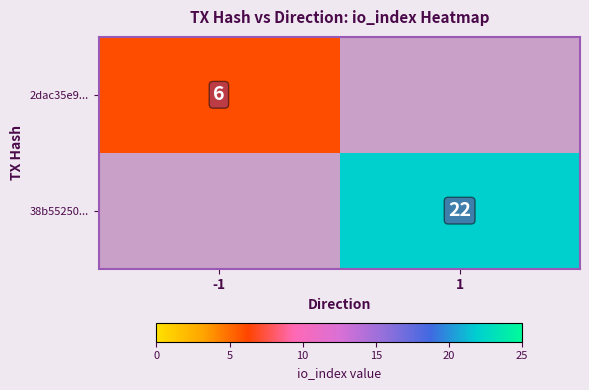

The value of 2dac35e9... at -1 is 3. True or false?

False